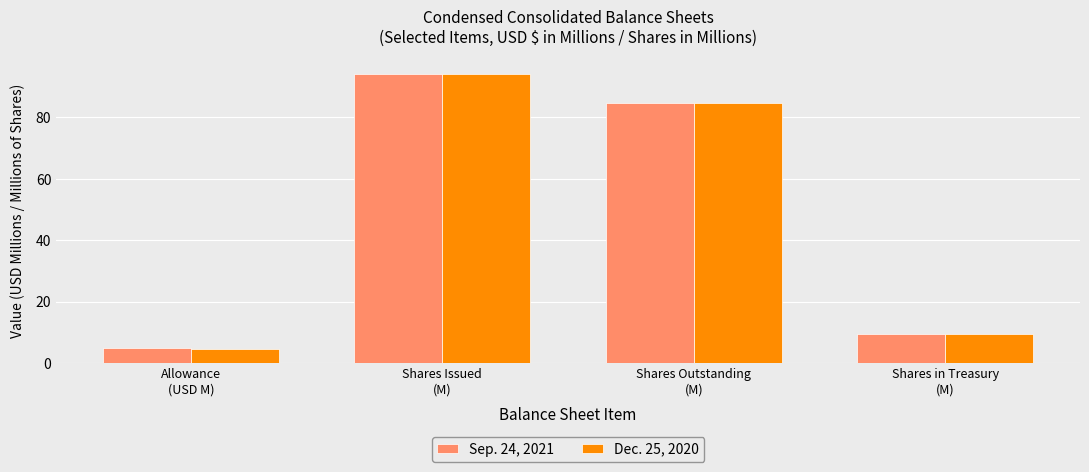

Rank the series at Allowance
(USD M) from highest to lowest value.

Sep. 24, 2021, Dec. 25, 2020